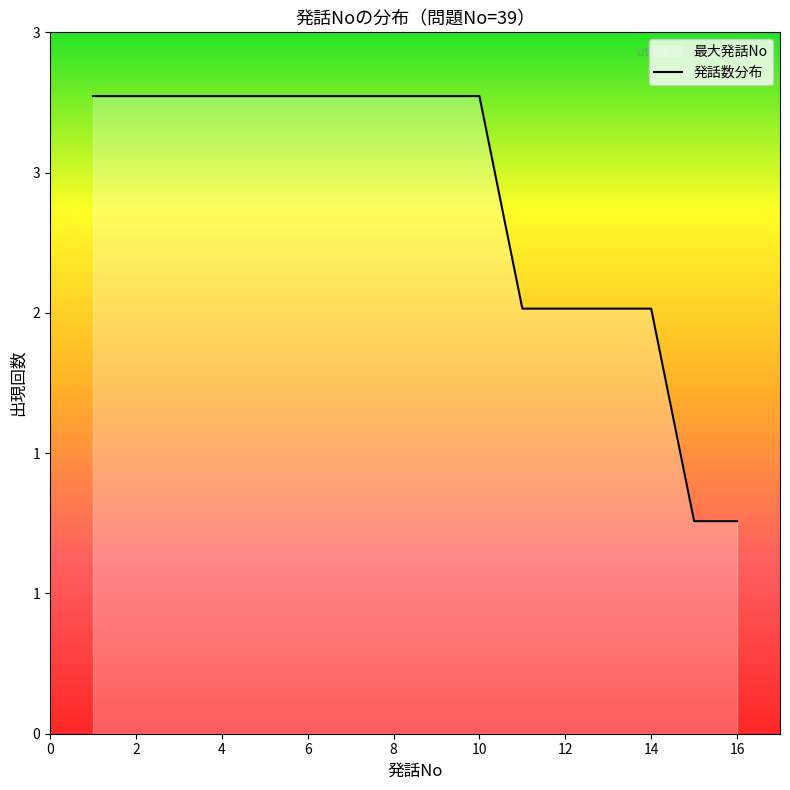

Which has a higher value, 12 or 14?

14